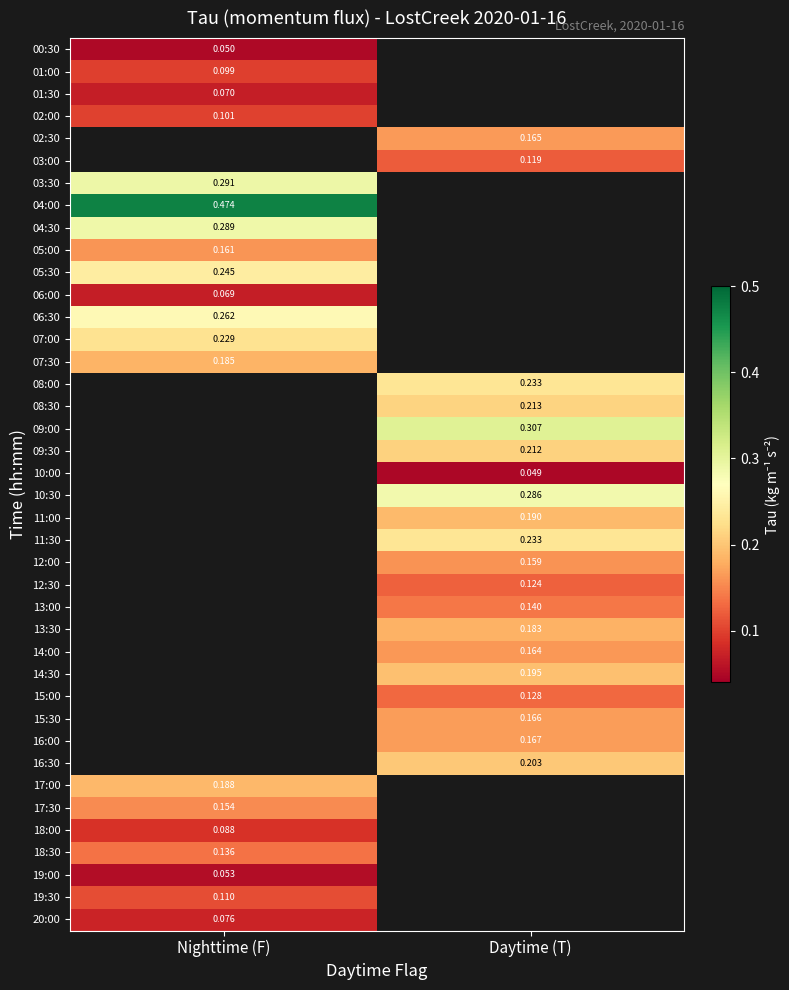

How many positive values does the 11:30 series have?

1